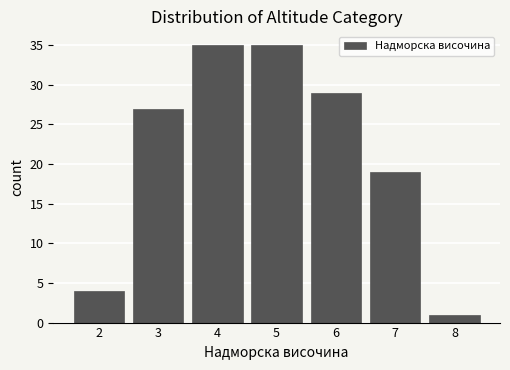

Reading right to left, extract all data points from this chart.

1	19	29	35	35	27	4